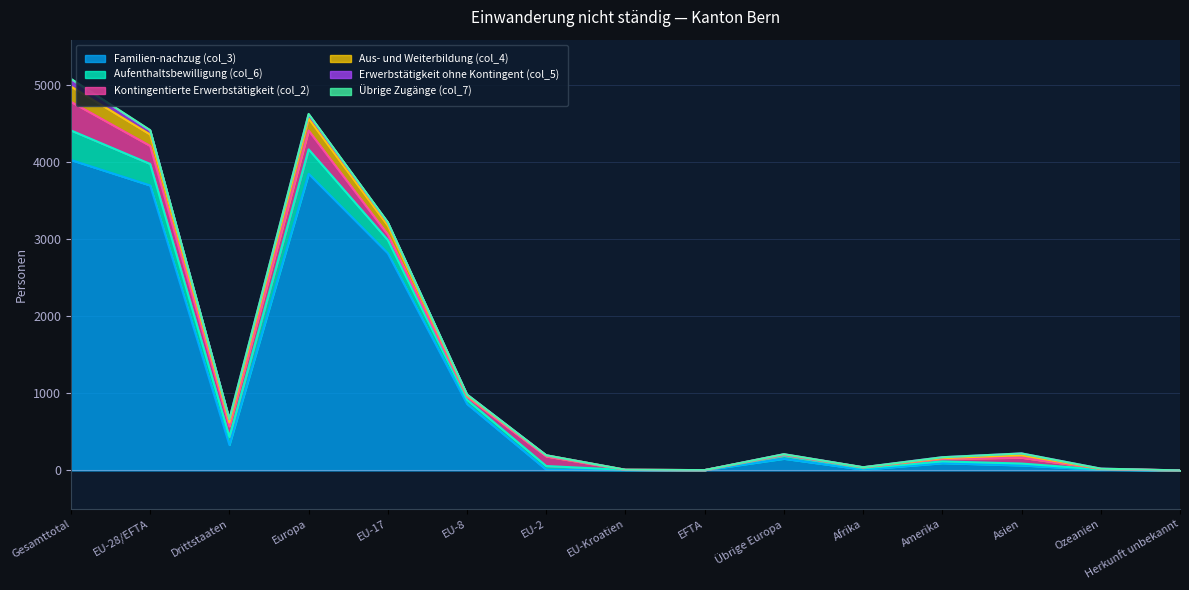

At which category does the chart reach its minimum across all series?

Herkunft unbekannt